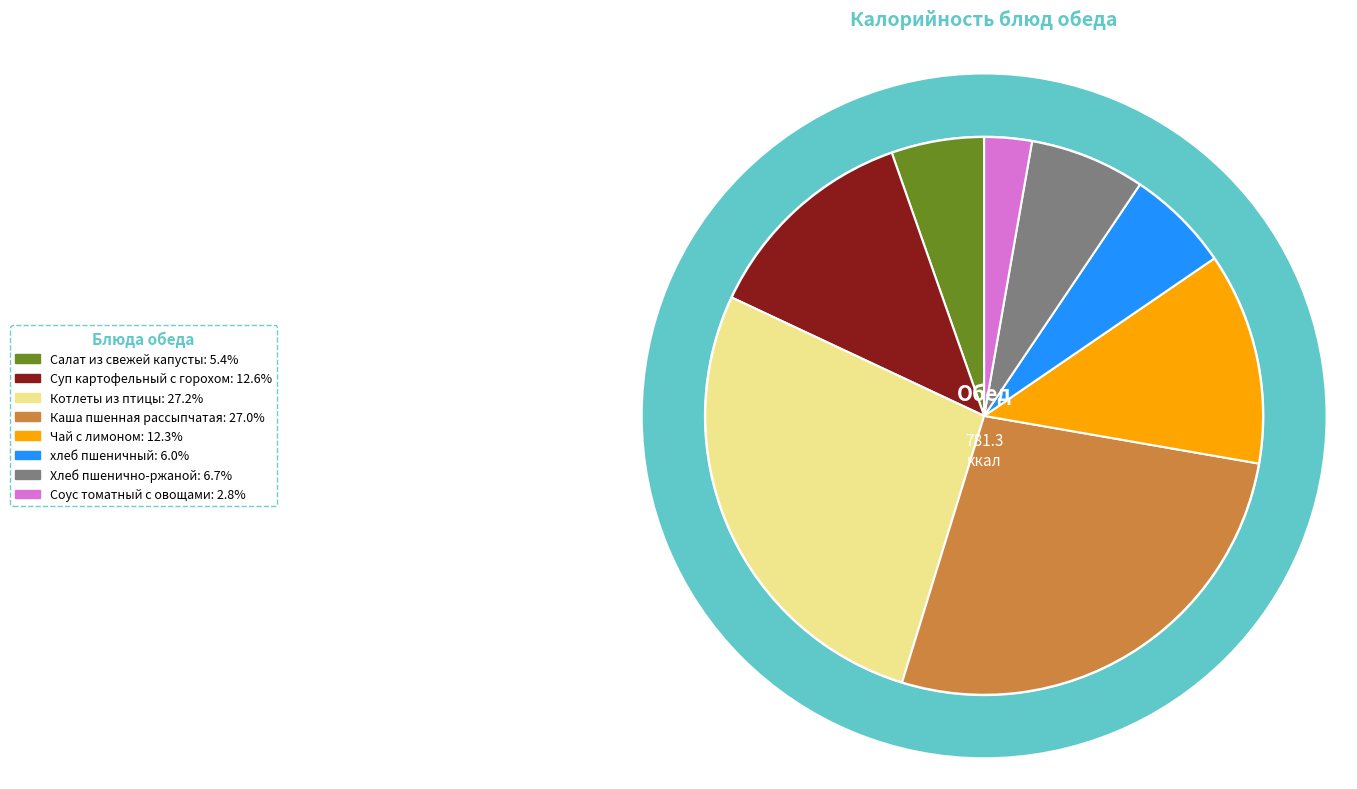

To the nearest percent, what percentage of the pie is Суп картофельный с горохом?

13%